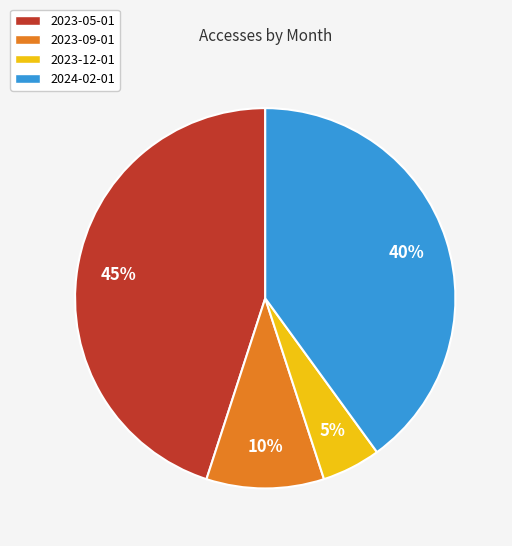

Which category has the smallest portion of the pie?

2023-12-01